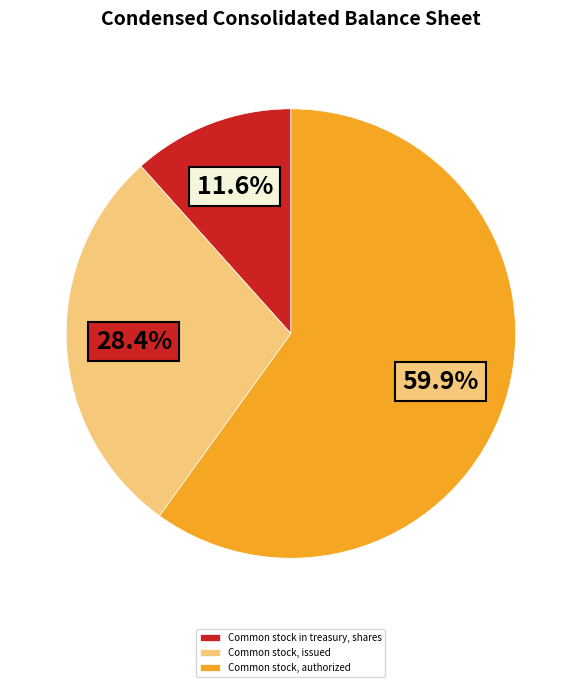

To the nearest percent, what is the combined percentage of Common stock in treasury, shares and Common stock, authorized?

72%